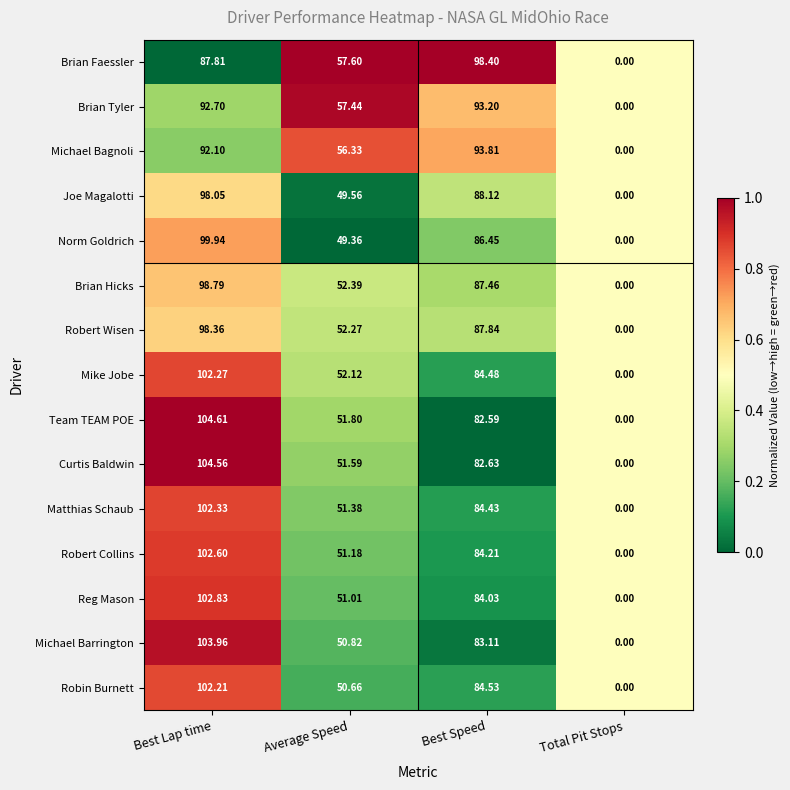

At which label does Brian Hicks reach its minimum?

Total Pit Stops